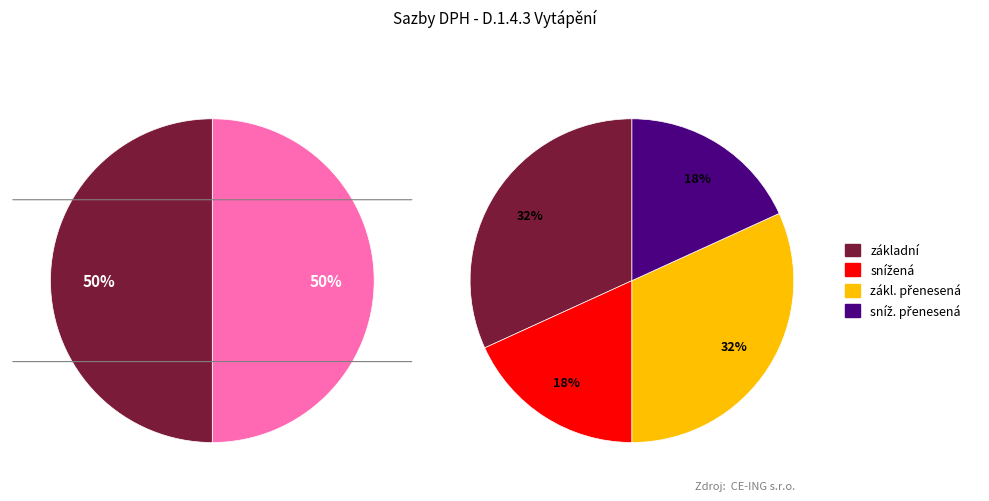

To the nearest percent, what portion does snížená represent?

18%